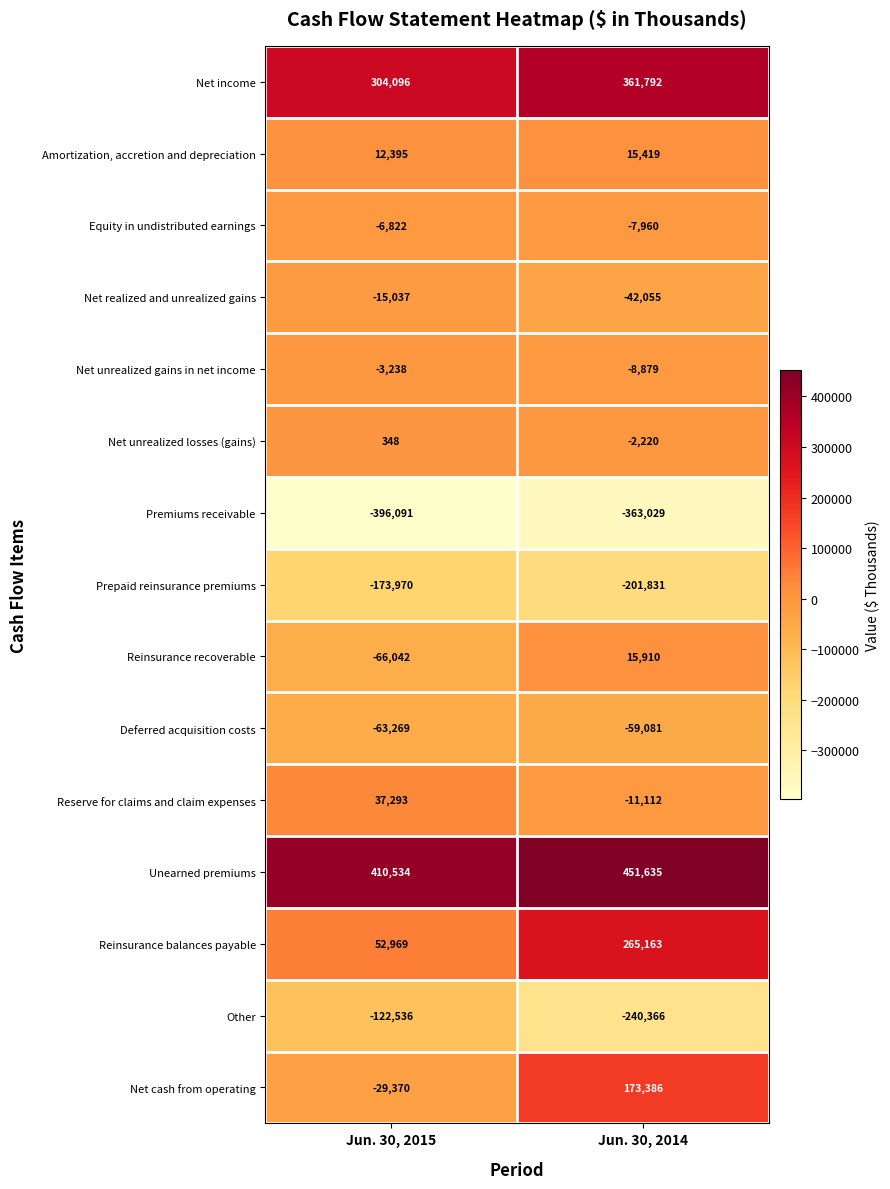

What is the lowest value of the Net cash from operating series?

-29370